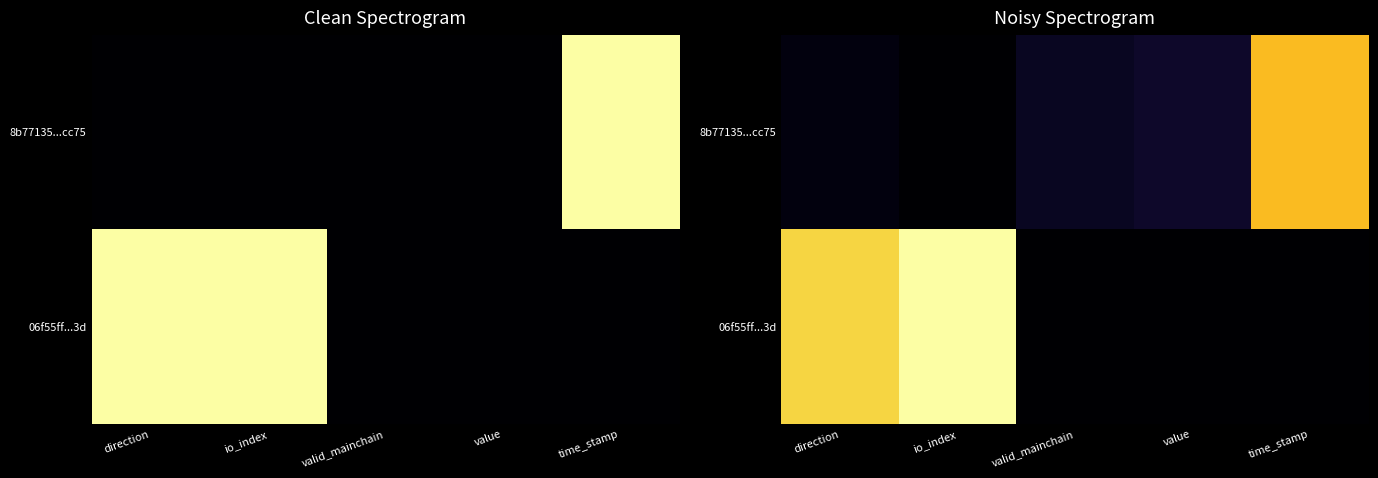

Which series has the largest total across all categories?

06f55ff...3d